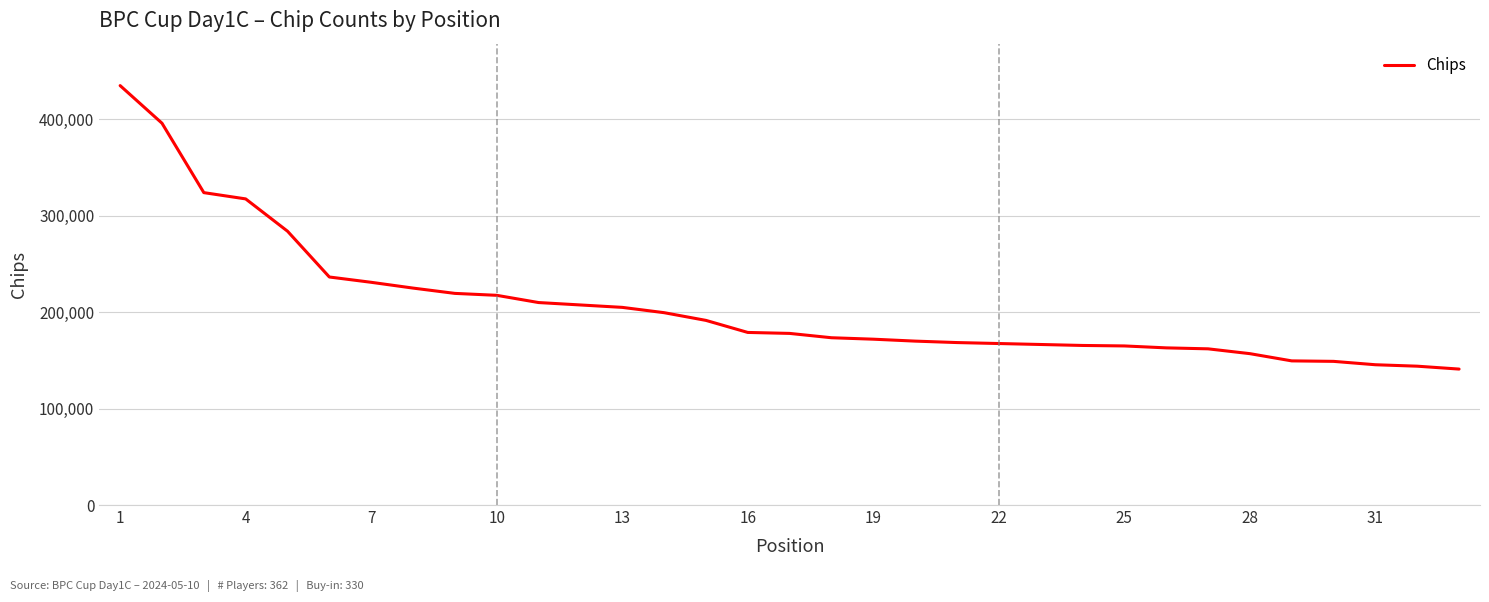

What is the difference between the maximum and minimum values?

294000